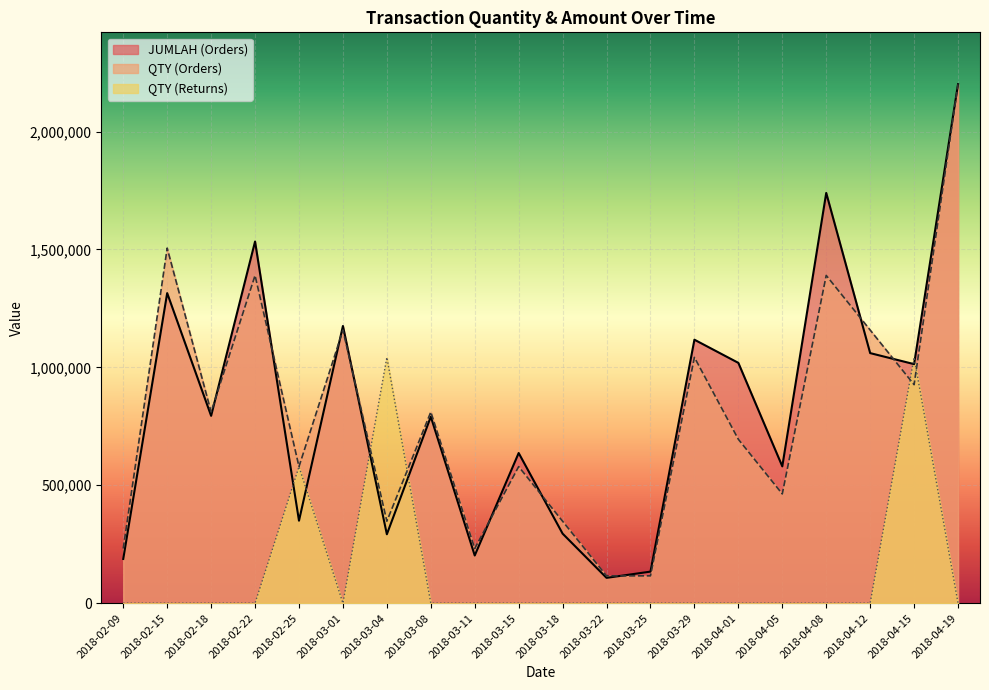

How many categories are shown in the chart?

20